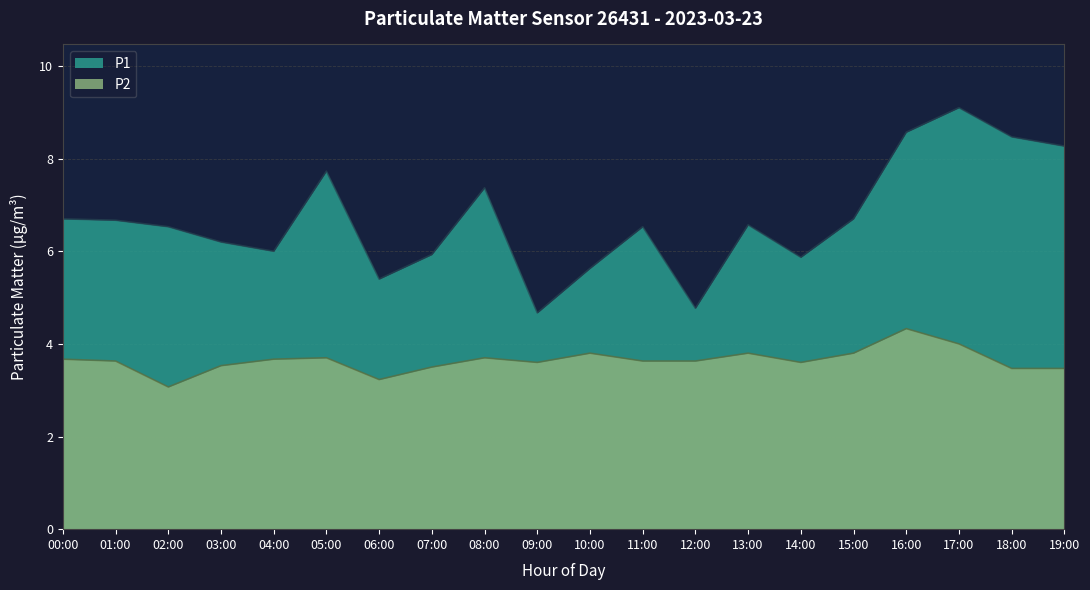

Which series changed the most between 02:00 and 18:00?

P1